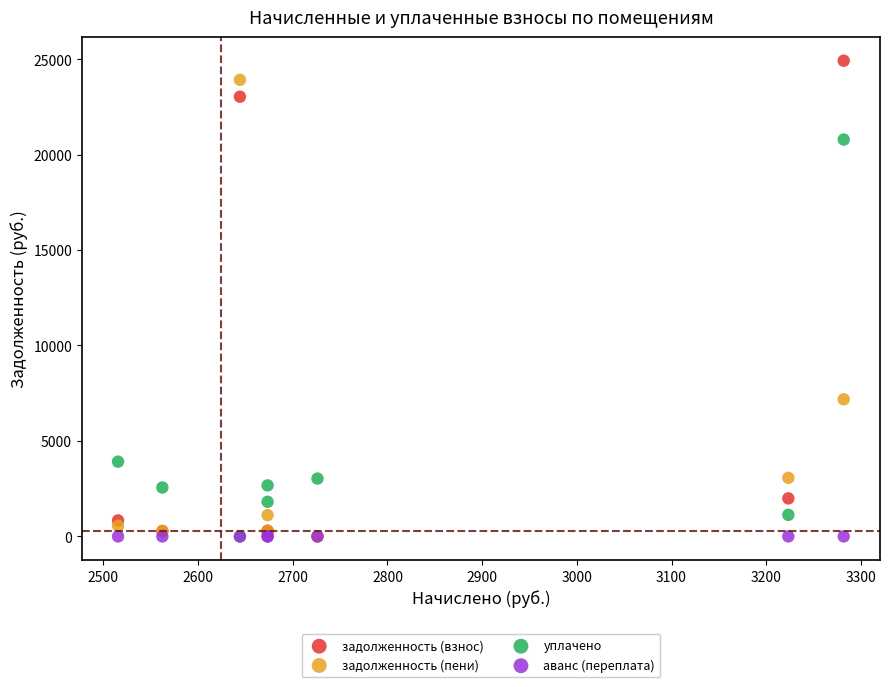

In the задолженность (взнос) series, what Y value is closest to 12457?

1992.8